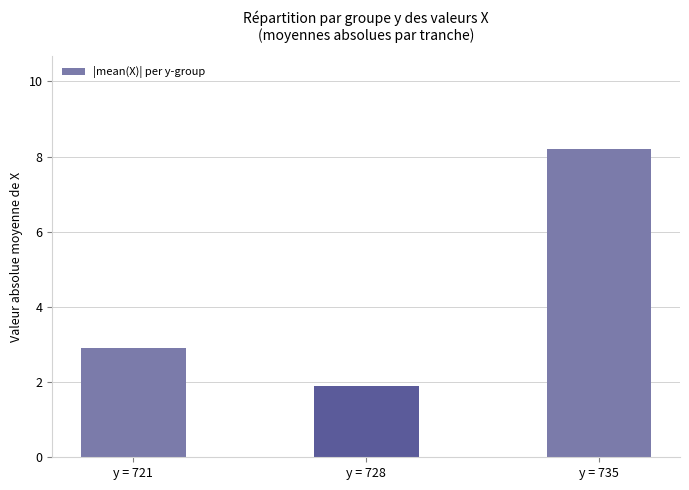

Rank the categories by value from lowest to highest.

y = 728, y = 721, y = 735